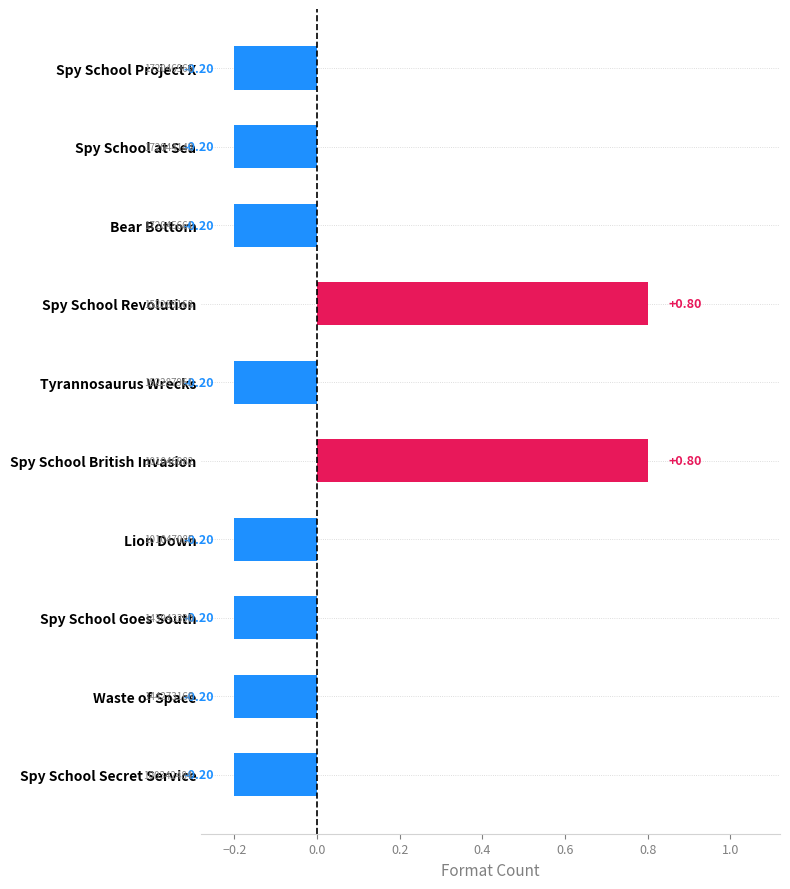

What is the label of the 10th bar from the bottom?

Spy School Project X